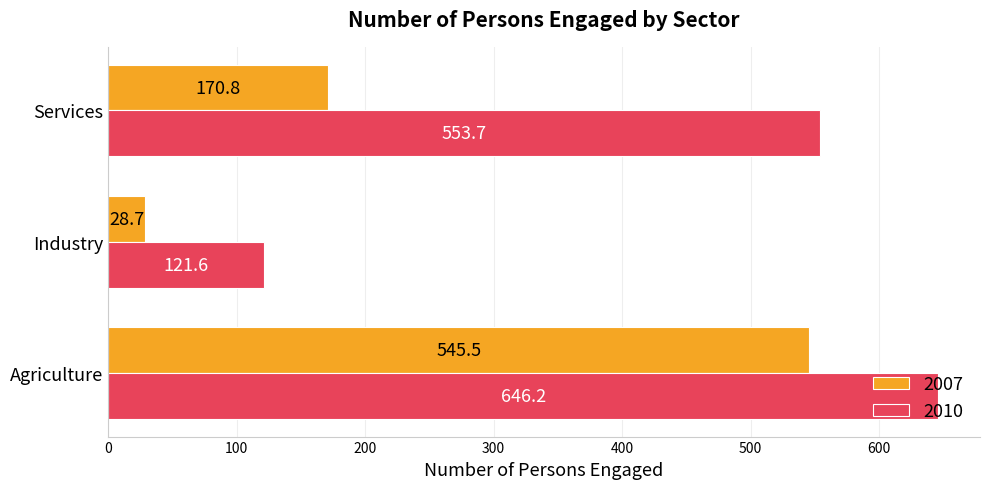

What is the sum of the 2010 values at Industry and Services?

675.3